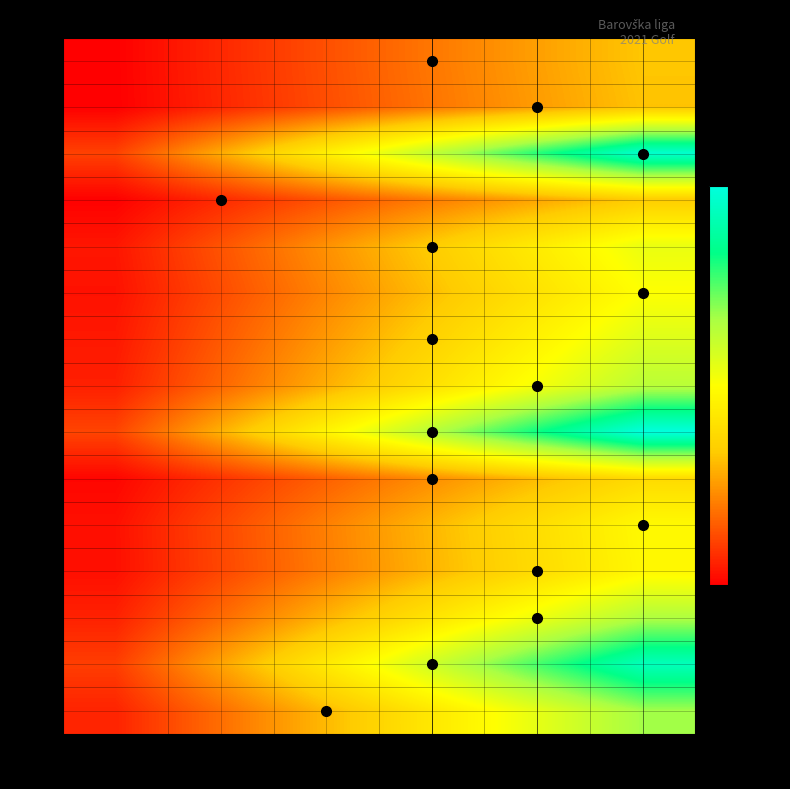

List the series in order of their peak value, lowest first.

6.1, 6.2, 6.4, 7.1, 8.6, 8.7, 9.0, 9.6, 10.0, 11.1, 11.4, 11.7, 15.8, 16.4, 16.9